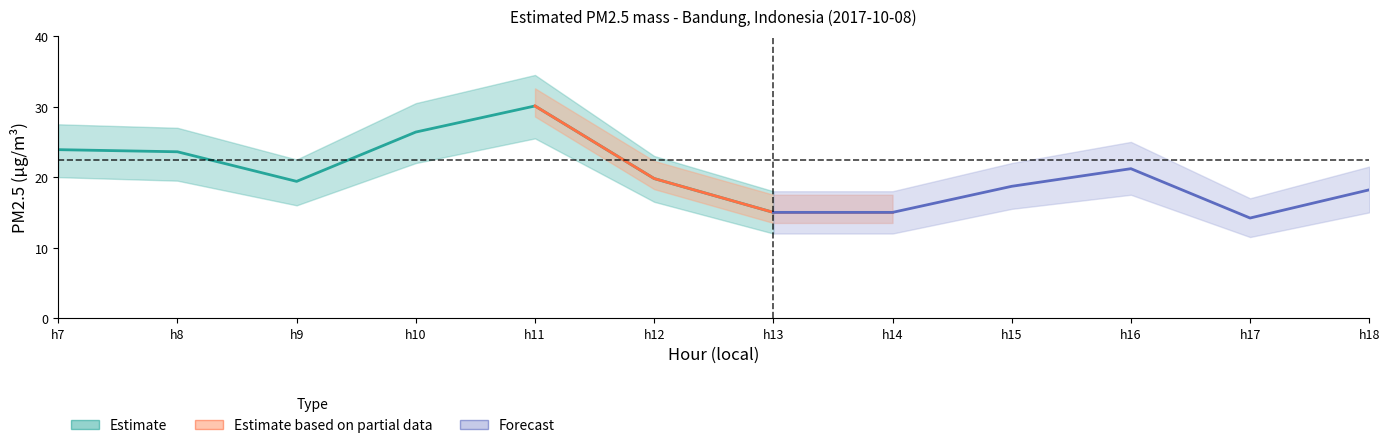

Which label corresponds to the largest value in the chart?

11